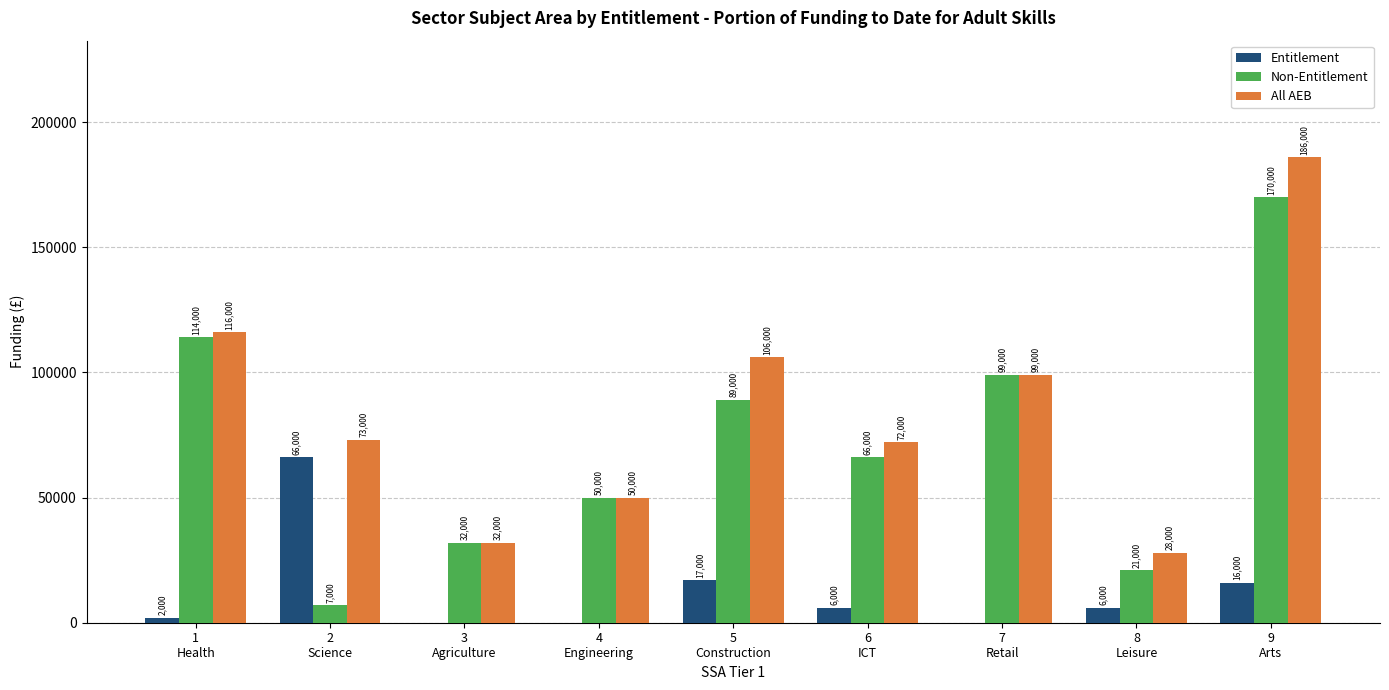

What is the maximum value shown in the chart?

186000